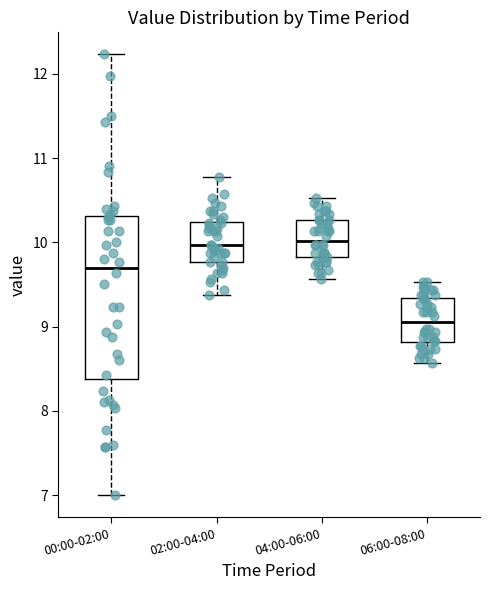

Reading left to right, read every box against the y-axis: the position of its median line, the range the box covers, and the ends of its whiskers. The values are not printed on the chart, so give them approximately, as read against the axis.

00:00-02:00: median 9.7, box 8.4 to 10.3, whiskers 7.0 to 12.2
02:00-04:00: median 10.0, box 9.8 to 10.2, whiskers 9.4 to 10.8
04:00-06:00: median 10.0, box 9.8 to 10.3, whiskers 9.6 to 10.5
06:00-08:00: median 9.1, box 8.8 to 9.3, whiskers 8.6 to 9.5